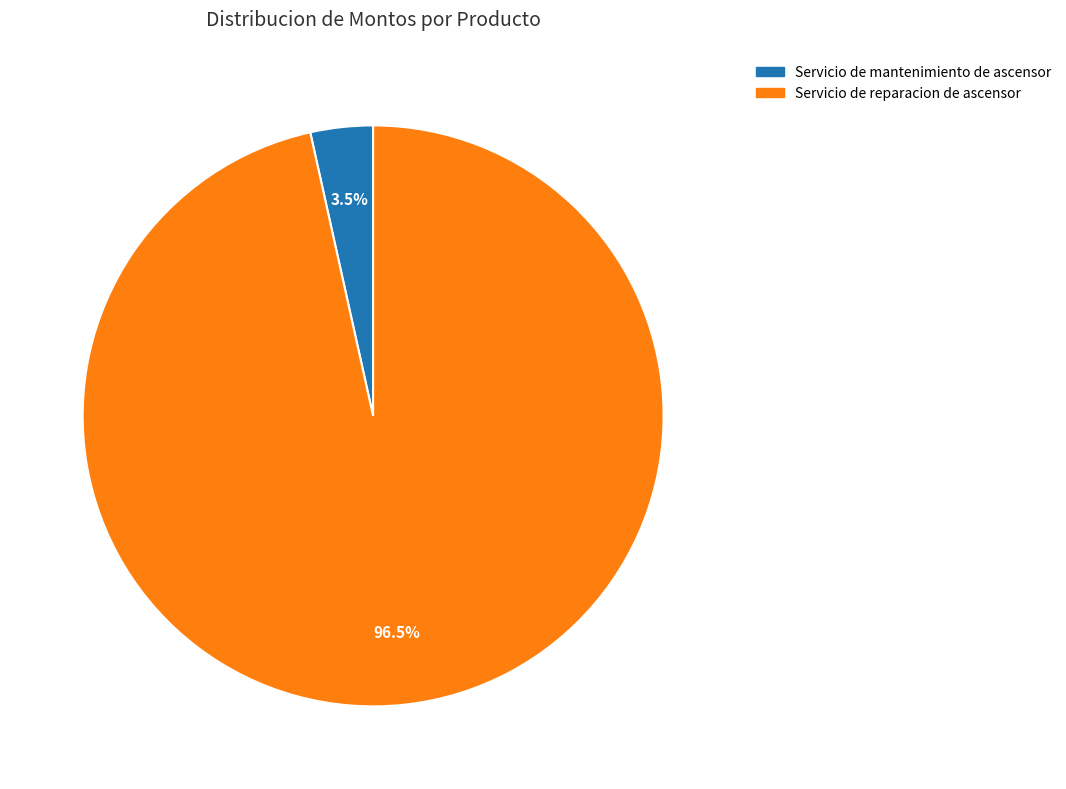

Rank the categories by value from lowest to highest.

Servicio de mantenimiento de ascensor, Servicio de reparacion de ascensor